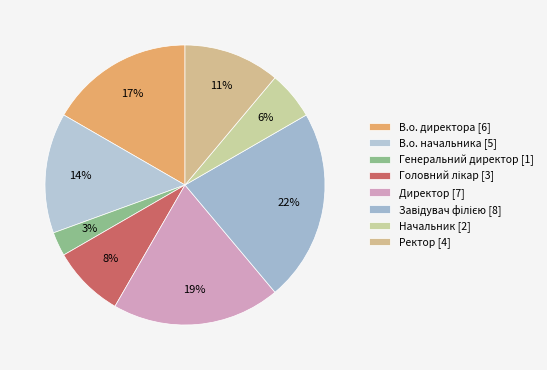

Do Директор and В.о. директора together represent more than half of the pie?

No